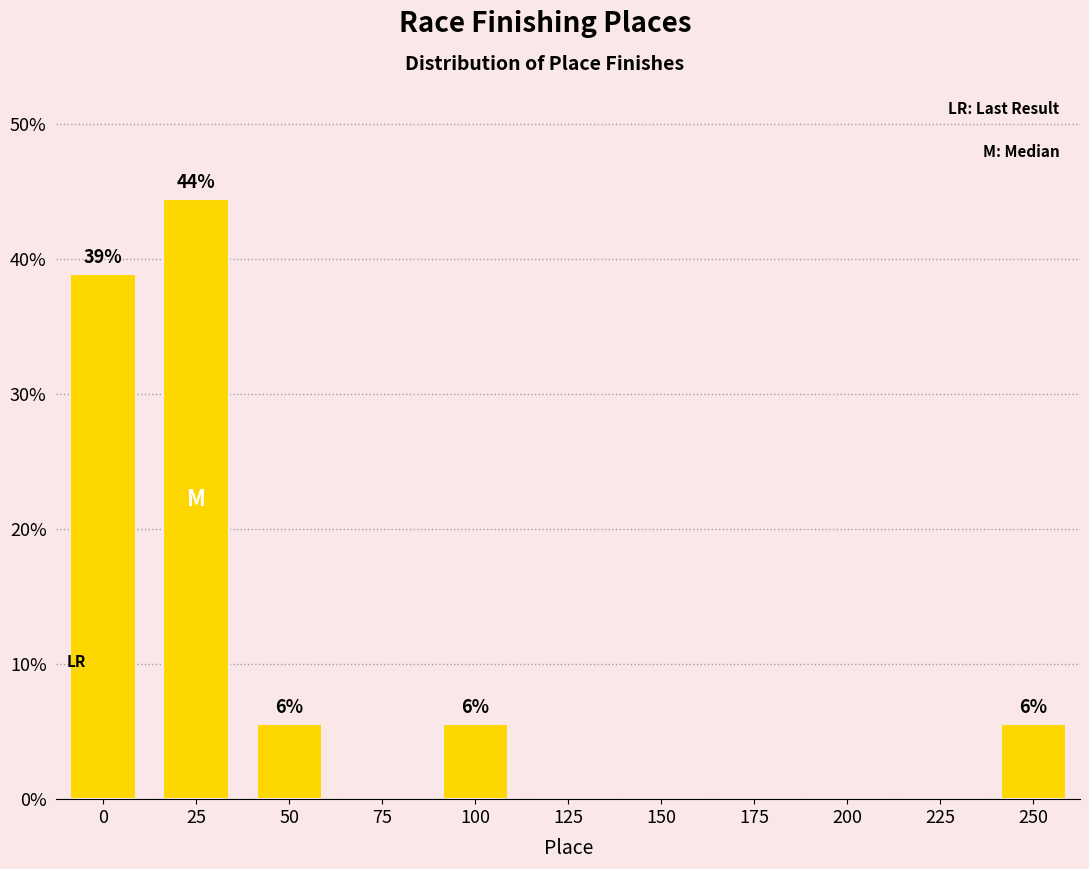

Reading left to right, transcribe all the data shown in this chart.

0=38.9	25=44.4	50=5.6	75=0.0	100=5.6	125=0.0	150=0.0	175=0.0	200=0.0	225=0.0	250=5.6